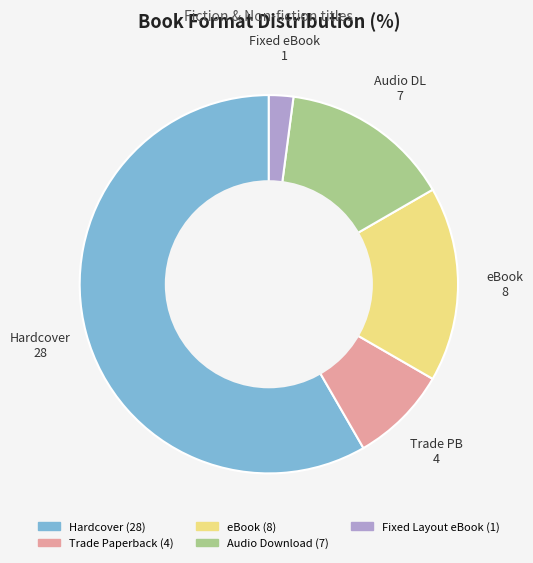

Is the sum of Fixed Layout eBook and eBook greater than half?

No